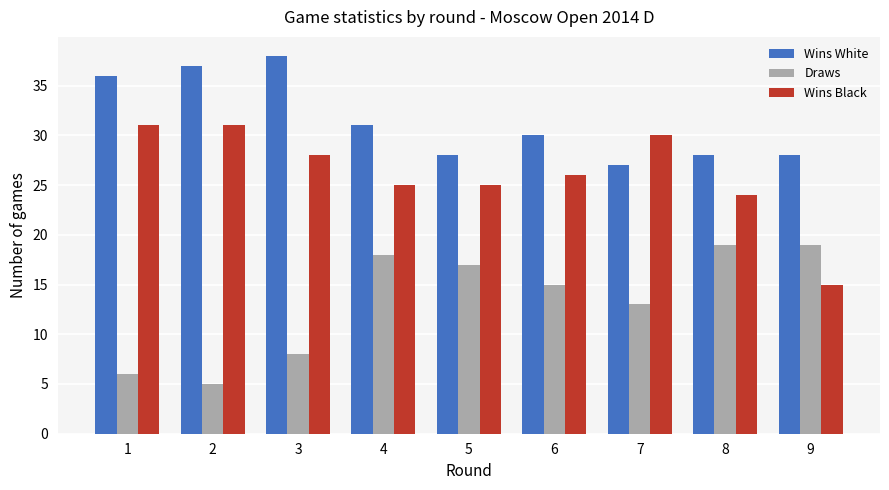

What is the sum of the Wins Black values at 3 and 1?

59